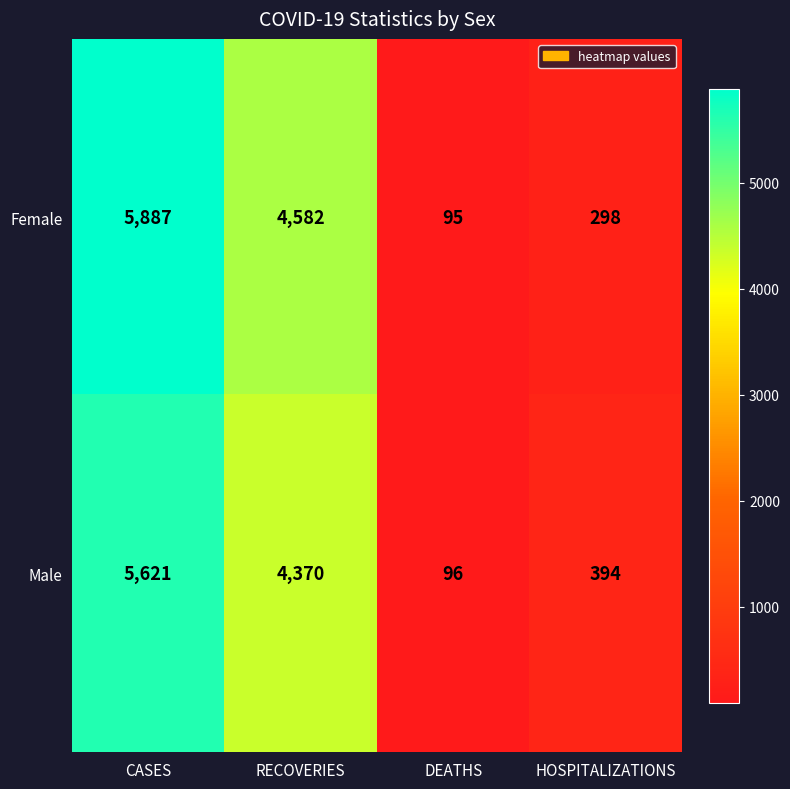

Which series changed the most between CASES and RECOVERIES?

Female